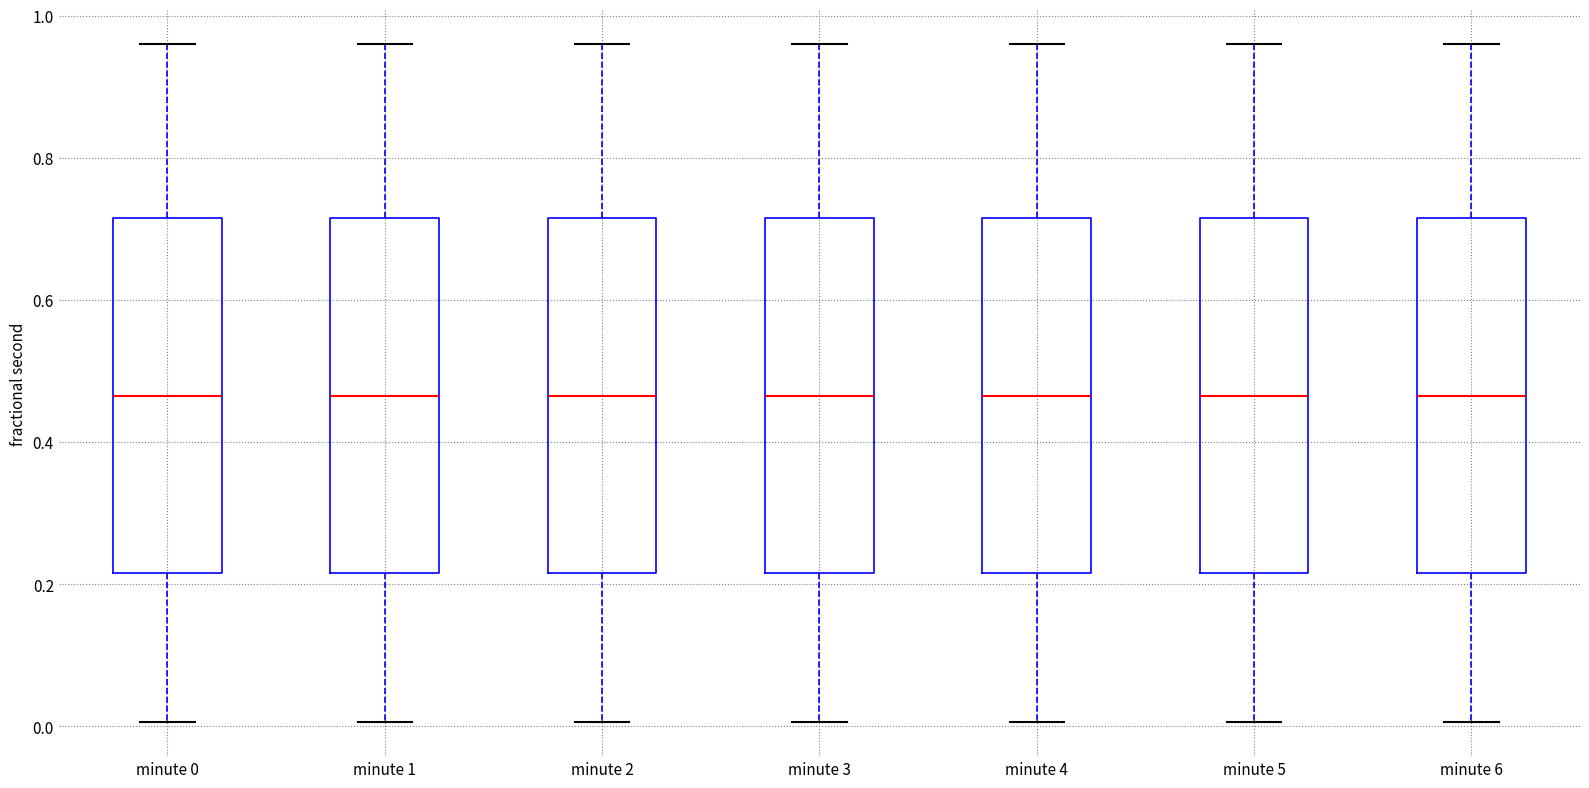

Reading left to right, read every box against the y-axis: the position of its median line, the range the box covers, and the ends of its whiskers. The values are not printed on the chart, so give them approximately, as read against the axis.

minute 0: median 0.46, box 0.22 to 0.72, whiskers 0.00 to 0.96
minute 1: median 0.46, box 0.22 to 0.72, whiskers 0.00 to 0.96
minute 2: median 0.46, box 0.22 to 0.72, whiskers 0.00 to 0.96
minute 3: median 0.46, box 0.22 to 0.72, whiskers 0.00 to 0.96
minute 4: median 0.46, box 0.22 to 0.72, whiskers 0.00 to 0.96
minute 5: median 0.46, box 0.22 to 0.72, whiskers 0.00 to 0.96
minute 6: median 0.46, box 0.22 to 0.72, whiskers 0.00 to 0.96